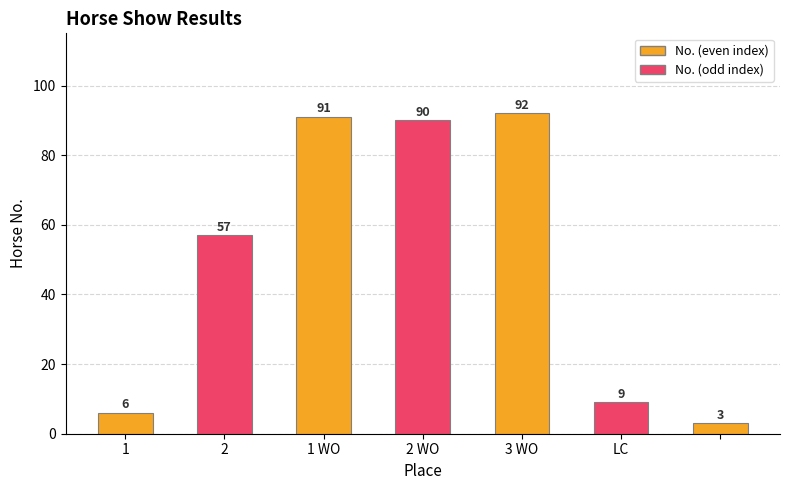

What is the value of the 2nd bar from the left?

57